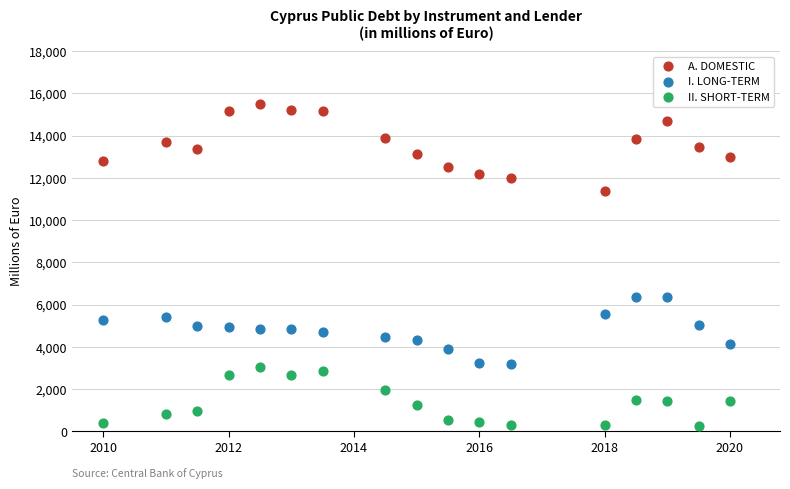

What is the X range (max minus min) for the scatter plot?

10.0